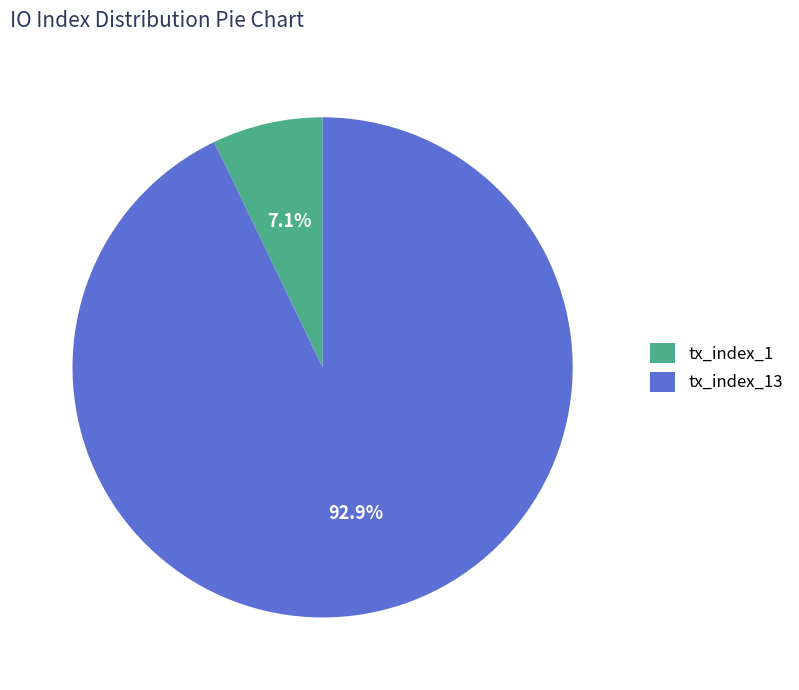

Does tx_index_1 represent more than half of the total?

No